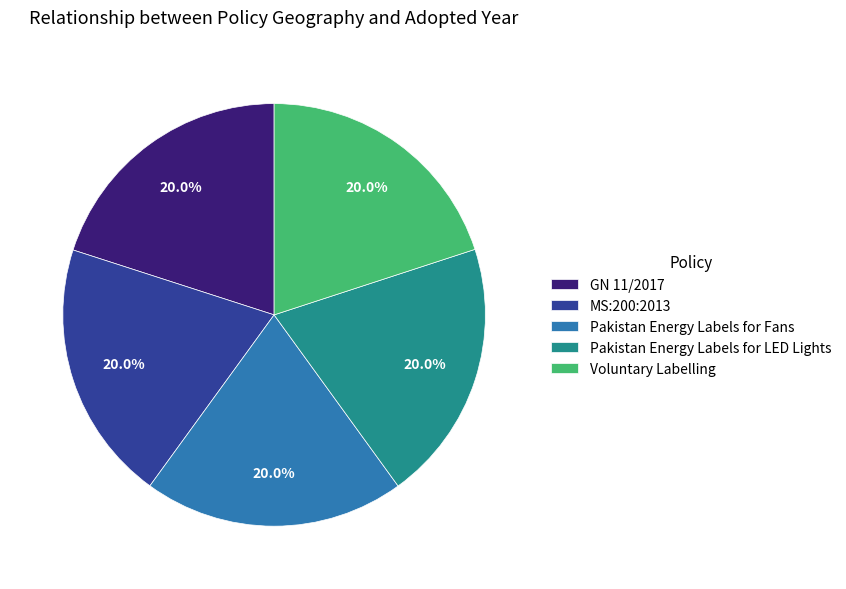

What is the total percentage of MS:200:2013 and Voluntary Labelling?

40.0%